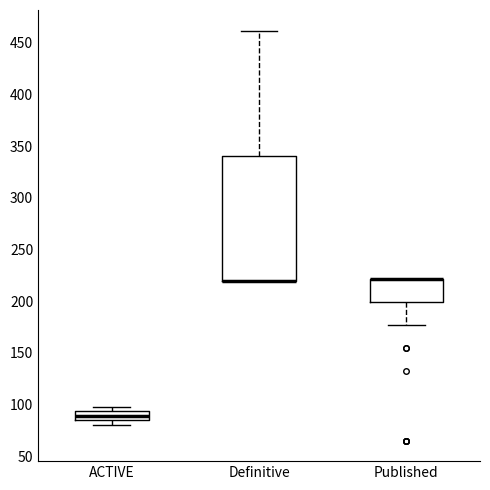

Reading left to right, transcribe this box plot: for each box, give where its median line is, the range the box spans, and where its two whiskers end, as read against the y-axis. The values are not printed on the chart, so give them approximately, as read against the axis.

ACTIVE: median 90, box 85 to 95, whiskers 80 to 100
Definitive: median 220 (drawn on the box's lower edge), box 220 to 340, whiskers 220 to 460
Published: median 220 (drawn on the box's upper edge), box 200 to 220, whiskers 175 to 220